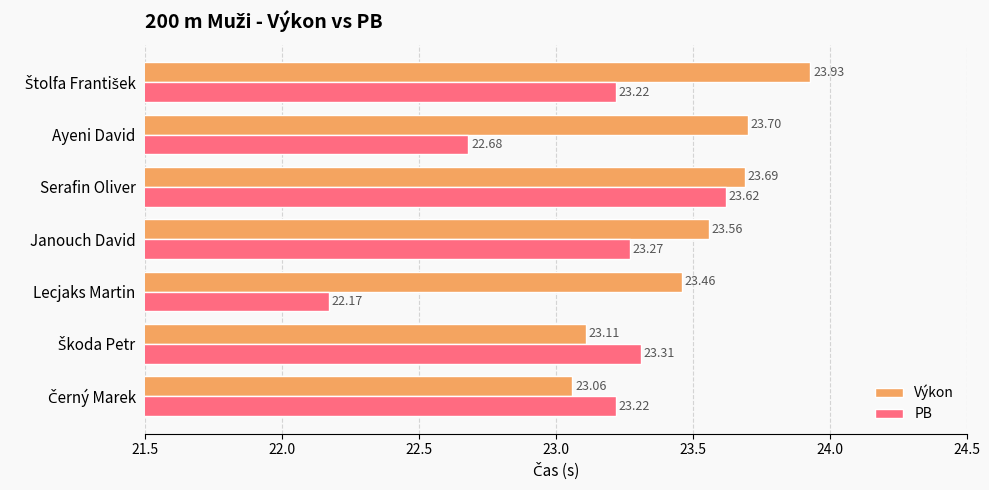

What is the difference between the highest and lowest values at Janouch David?

0.3